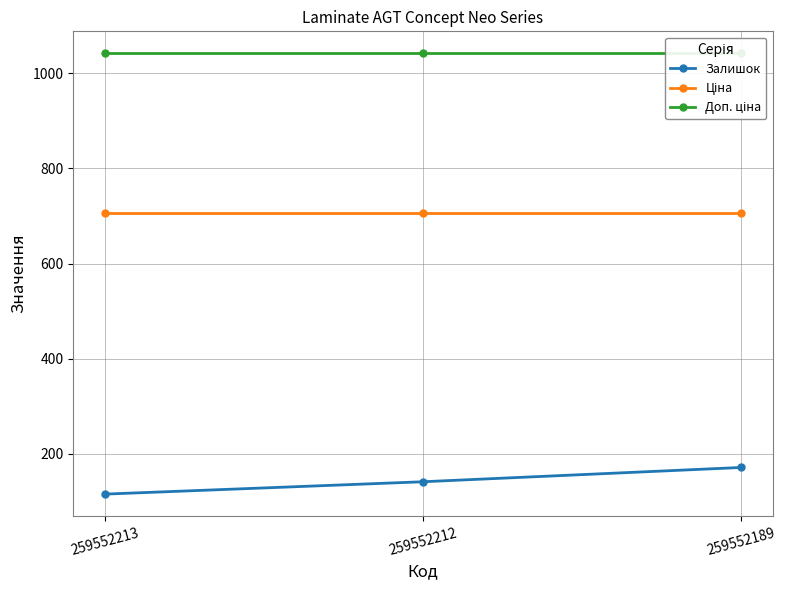

How many values in the Залишок series are below 141?

1